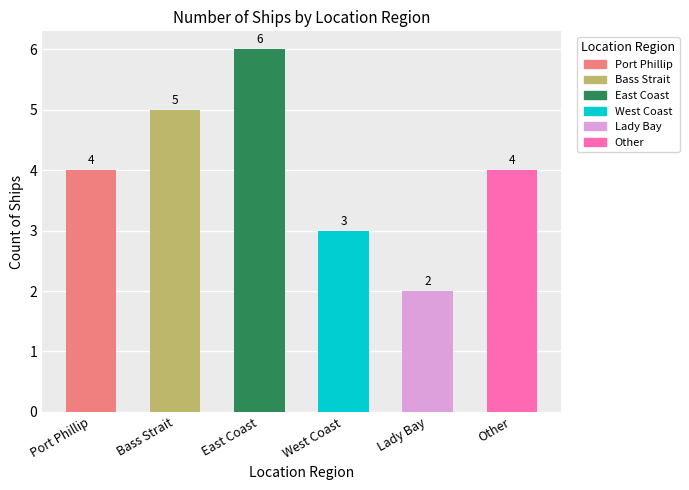

Which category has the highest value across all series?

East Coast